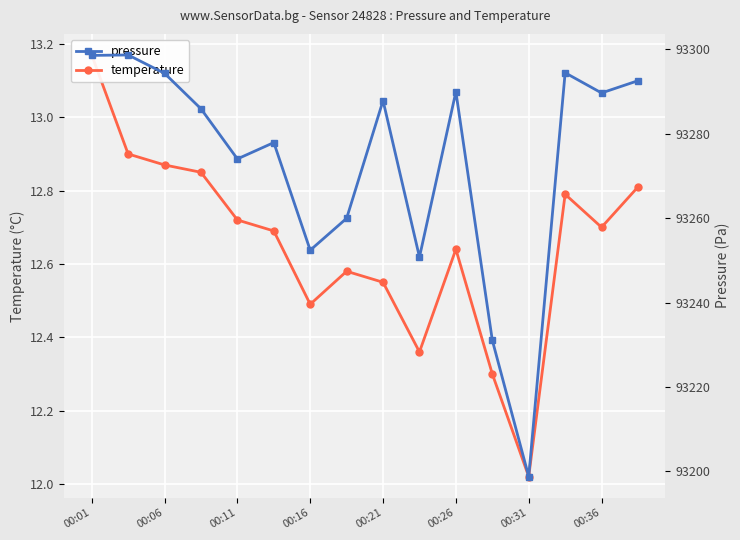

Is the value of temperature at 00:36 greater than the value of pressure at 00:01?

No